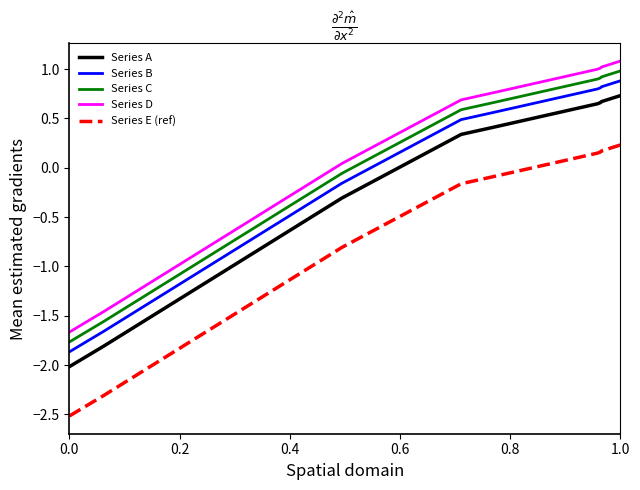

How many values in the Series C series exceed 0?

7